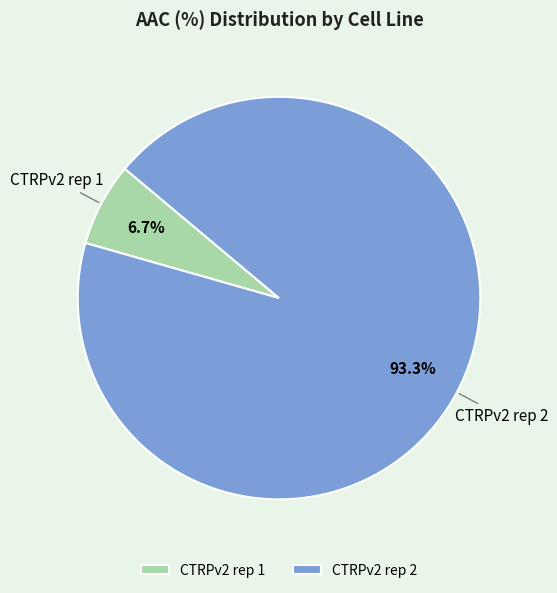

To the nearest percent, what is the difference between the largest and smallest slice percentages?

87%